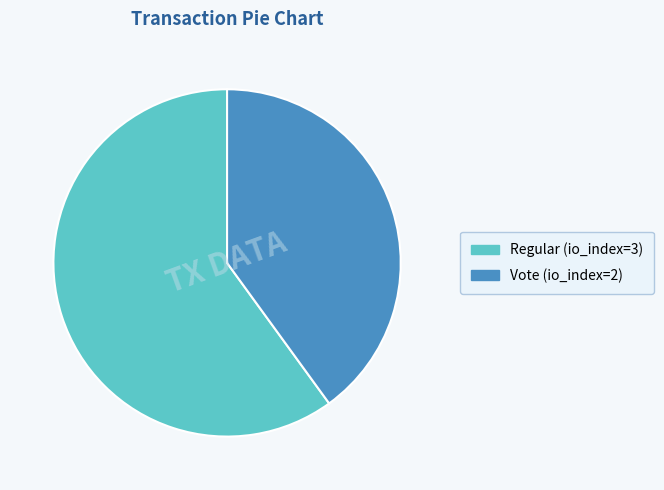

Which slice is the largest?

Regular (io_index=3)